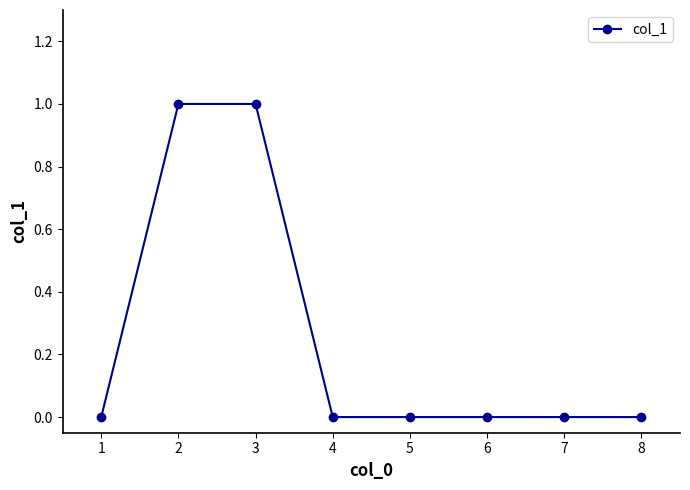

Reading left to right, list all the values displayed in this chart.

0	1	1	0	0	0	0	0